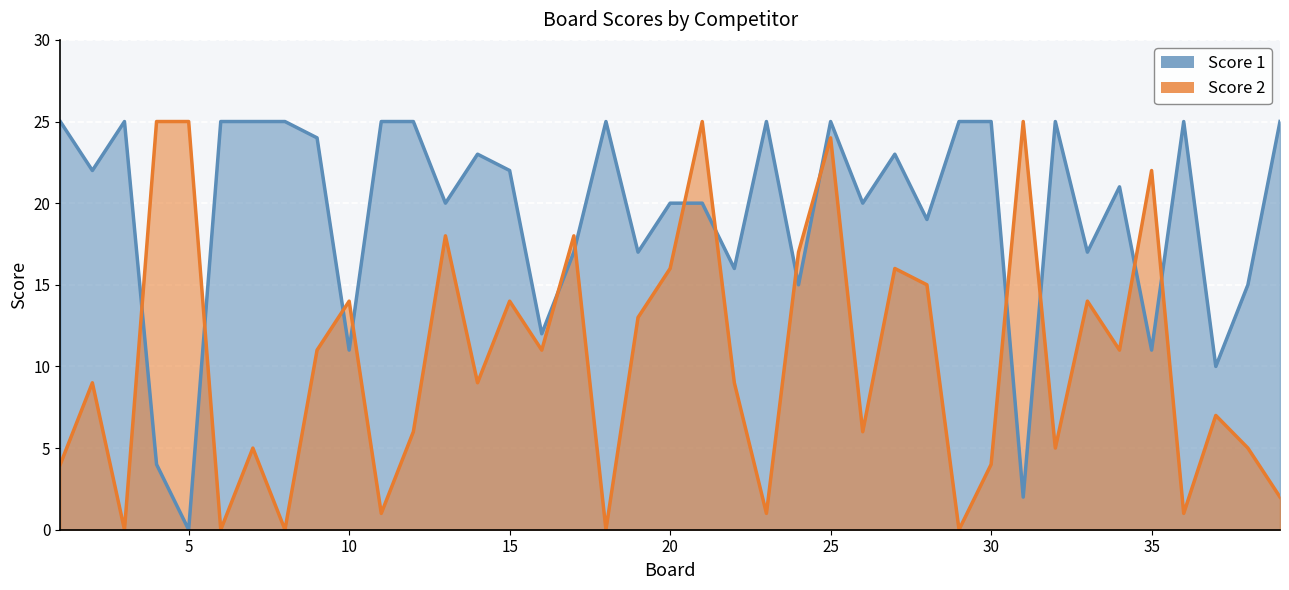

What are all the series names shown in the legend?

Score 1, Score 2